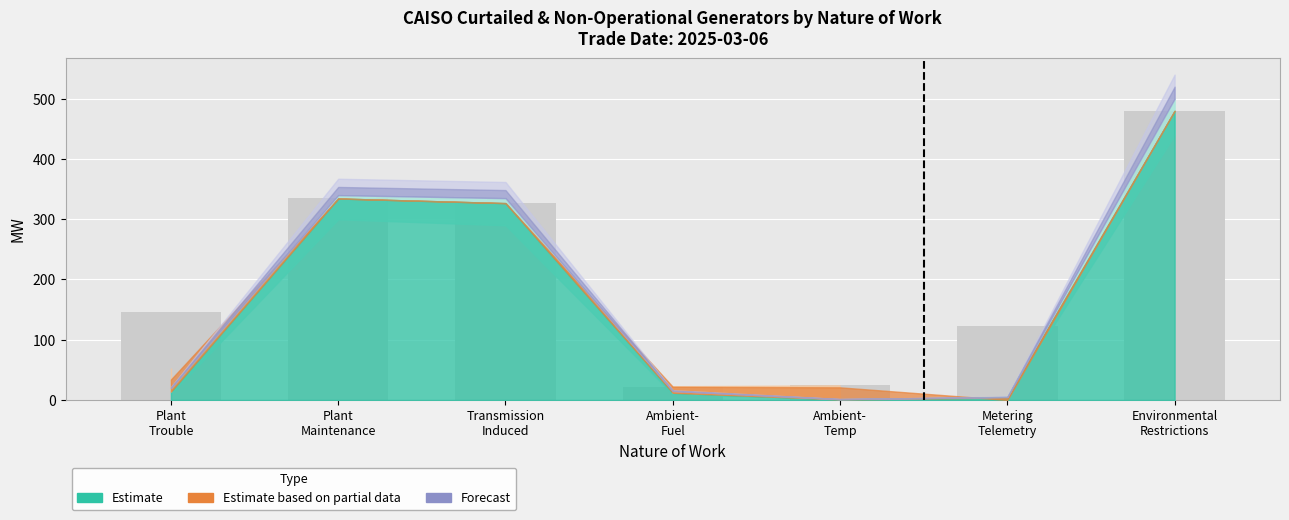

What is the approximate value at Ambient-
Fuel?

22.0